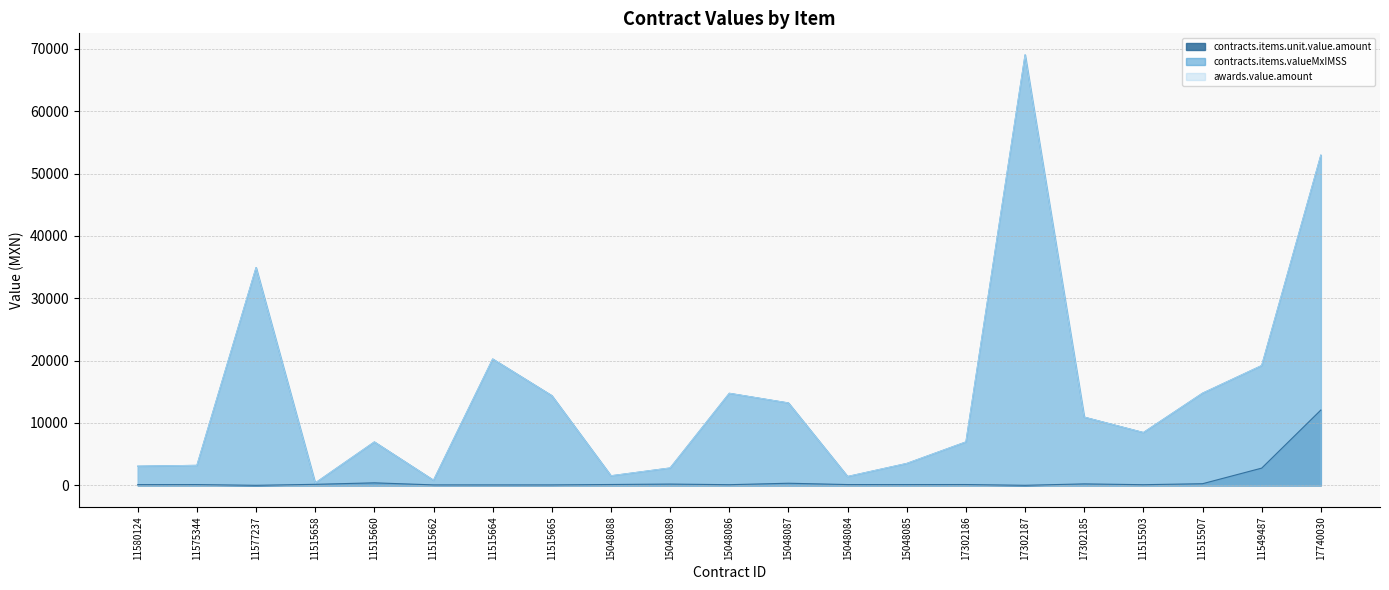

What is the value of the awards.value.amount point at the 6th from the left?

812.0